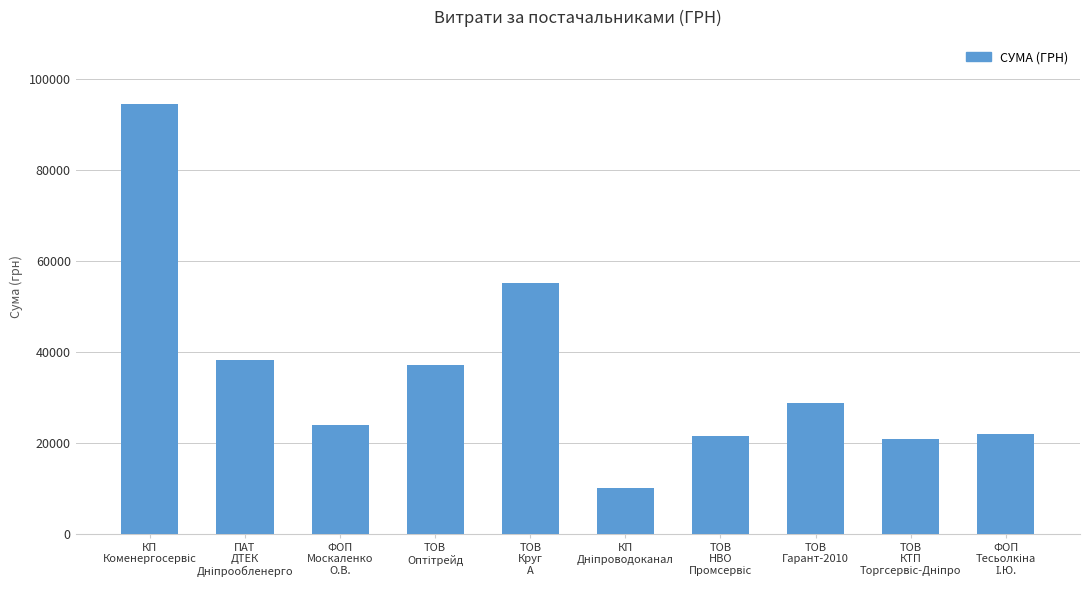

What is the difference between the second highest and second lowest values?

34204.8